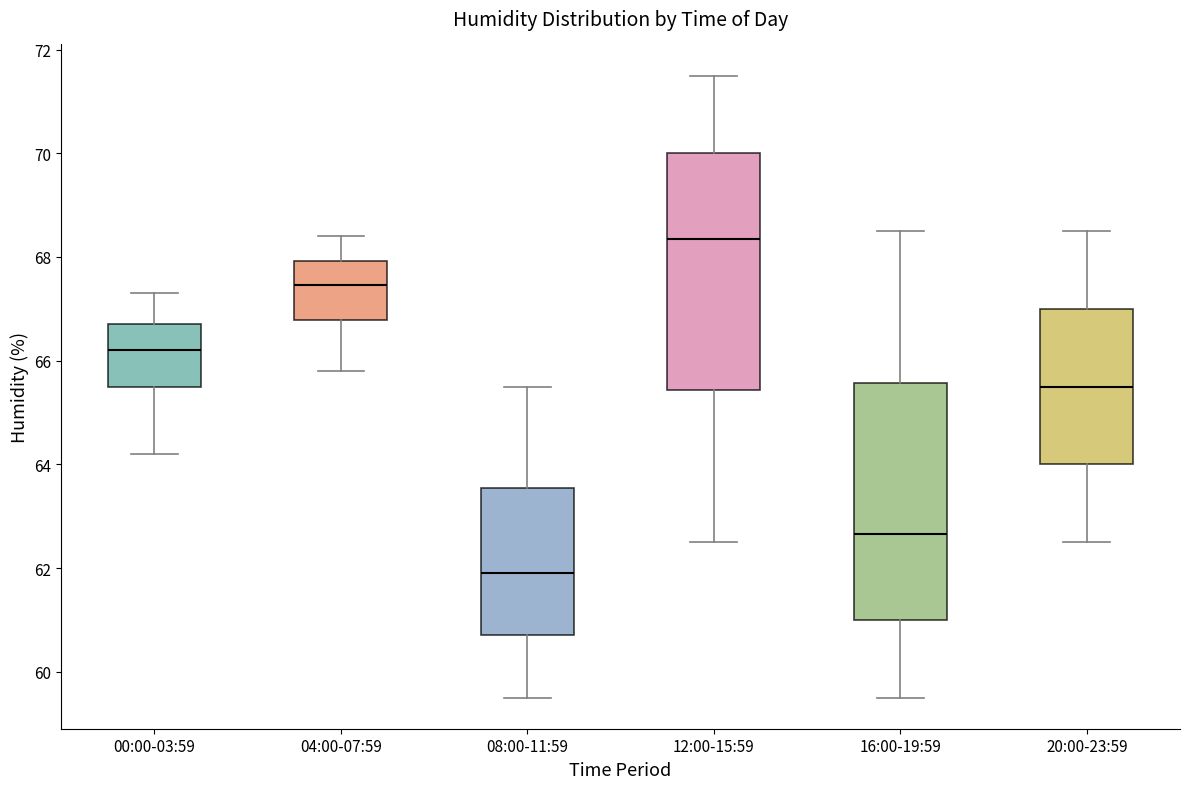

Reading left to right, transcribe this box plot: for each box, give where its median line is, the range the box spans, and where its two whiskers end, as read against the y-axis. The values are not printed on the chart, so give them approximately, as read against the axis.

00:00-03:59: median 66.2, box 65.6 to 66.8, whiskers 64.2 to 67.4
04:00-07:59: median 67.4, box 66.8 to 68.0, whiskers 65.8 to 68.4
08:00-11:59: median 62.0, box 60.8 to 63.6, whiskers 59.6 to 65.6
12:00-15:59: median 68.4, box 65.4 to 70.0, whiskers 62.6 to 71.6
16:00-19:59: median 62.6, box 61.0 to 65.6, whiskers 59.6 to 68.6
20:00-23:59: median 65.6, box 64.0 to 67.0, whiskers 62.6 to 68.6